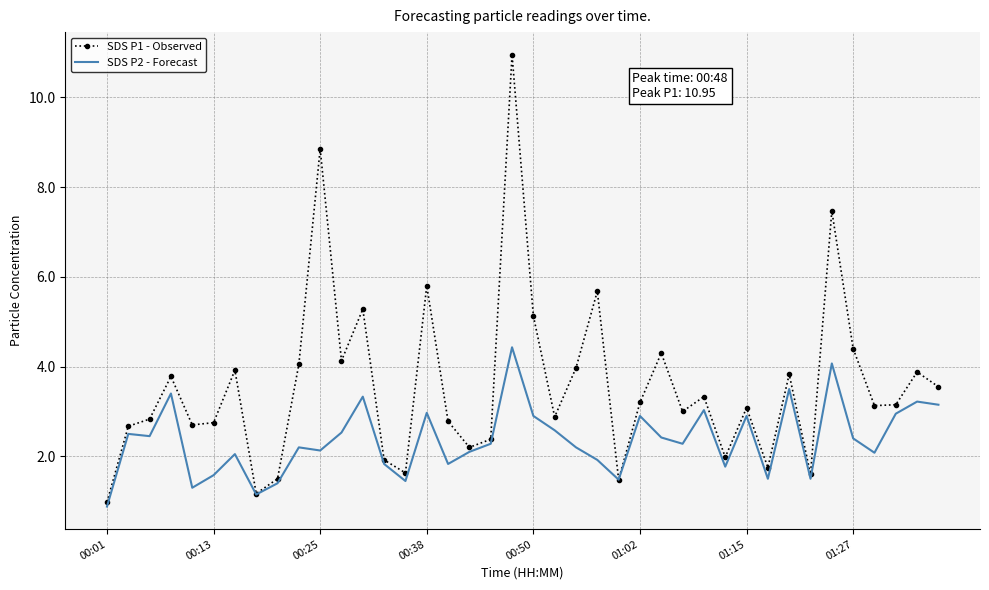

Which series has the largest total across all categories?

SDS P1 - Observed